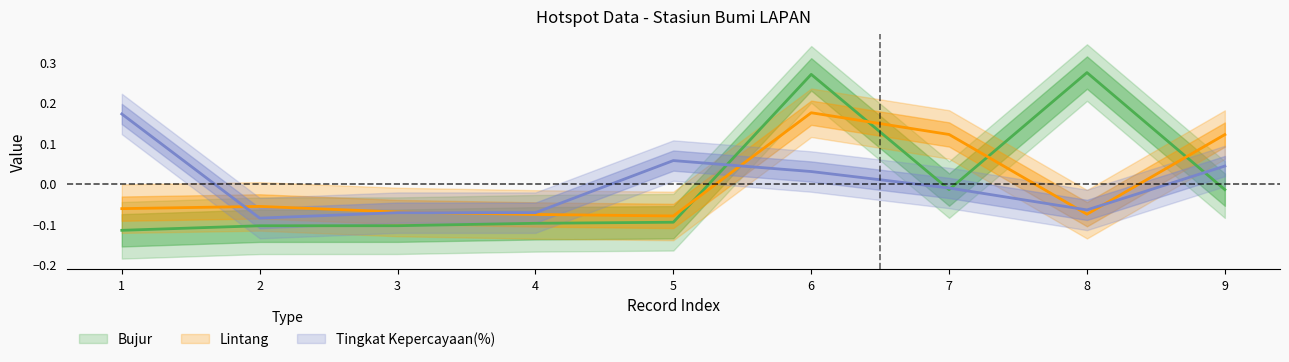

How many intersections are there between Bujur and Lintang?

4